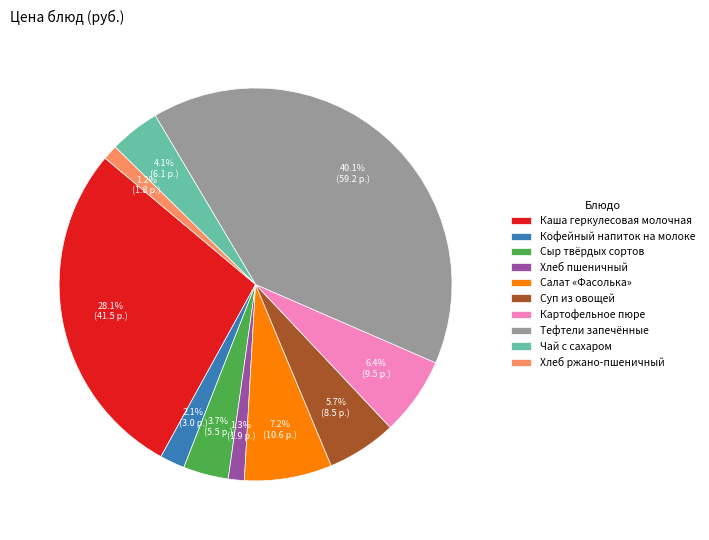

Is there a majority slice in this chart?

No